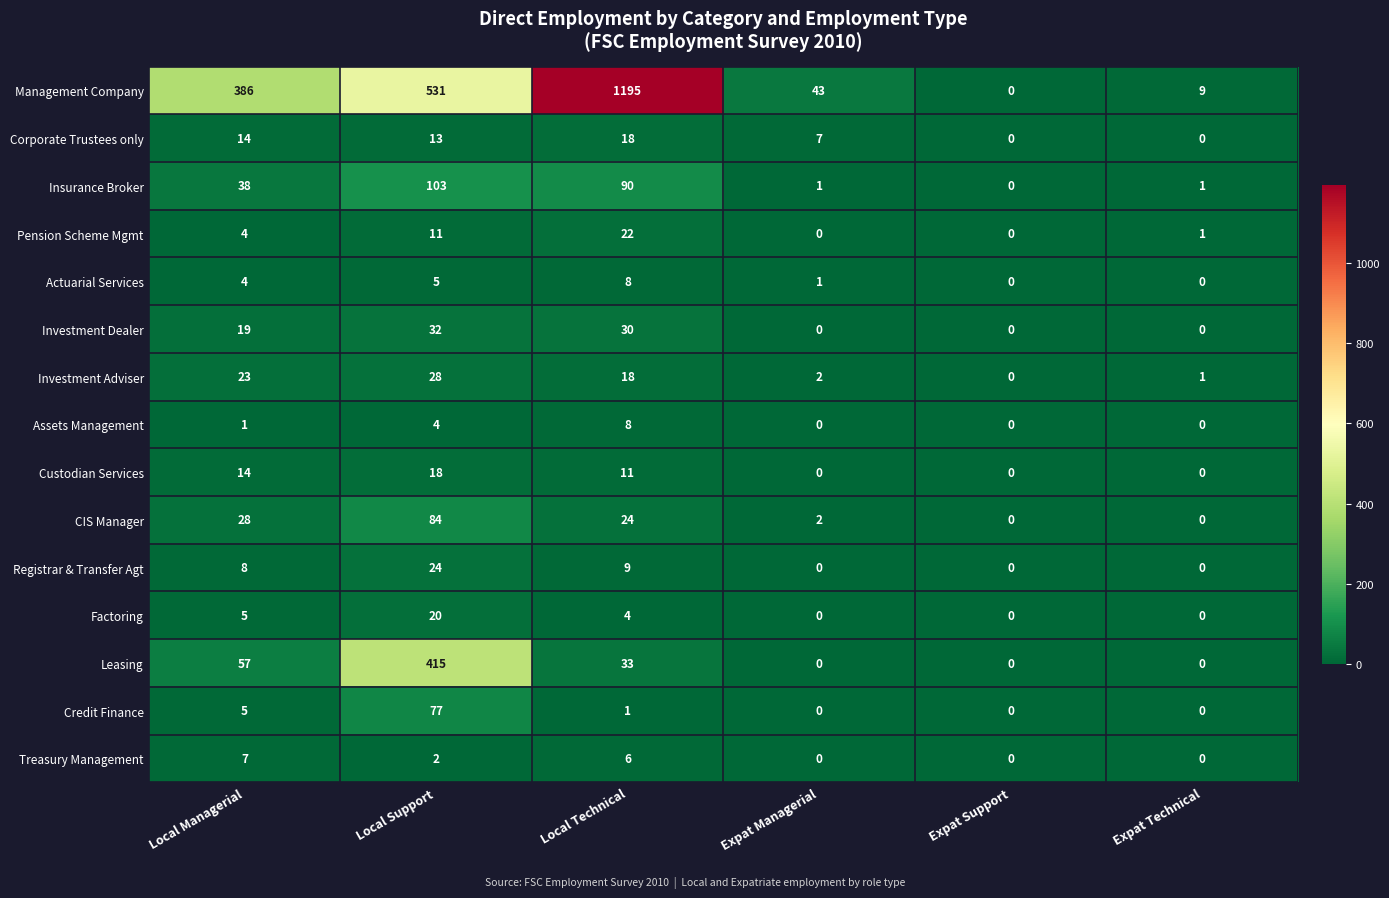

The Assets Management series shows 4 at Local Technical. True or false?

False